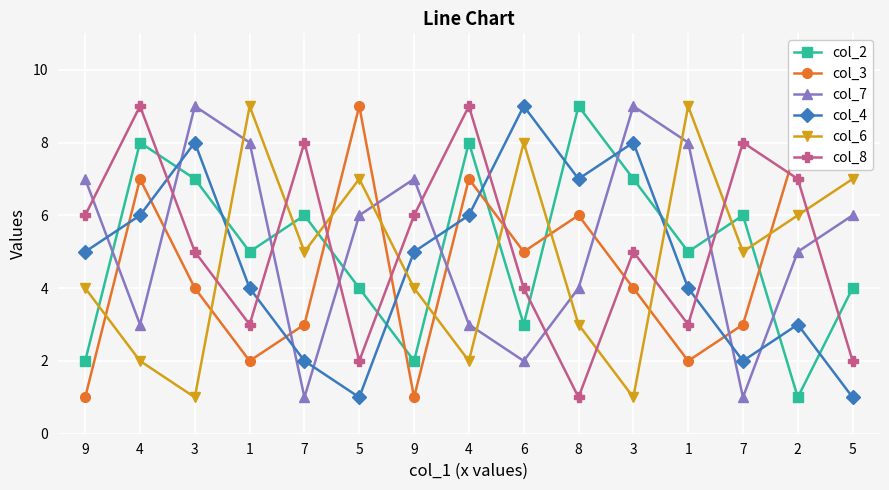

What is the difference between the col_3 values at 7 and 2?

5